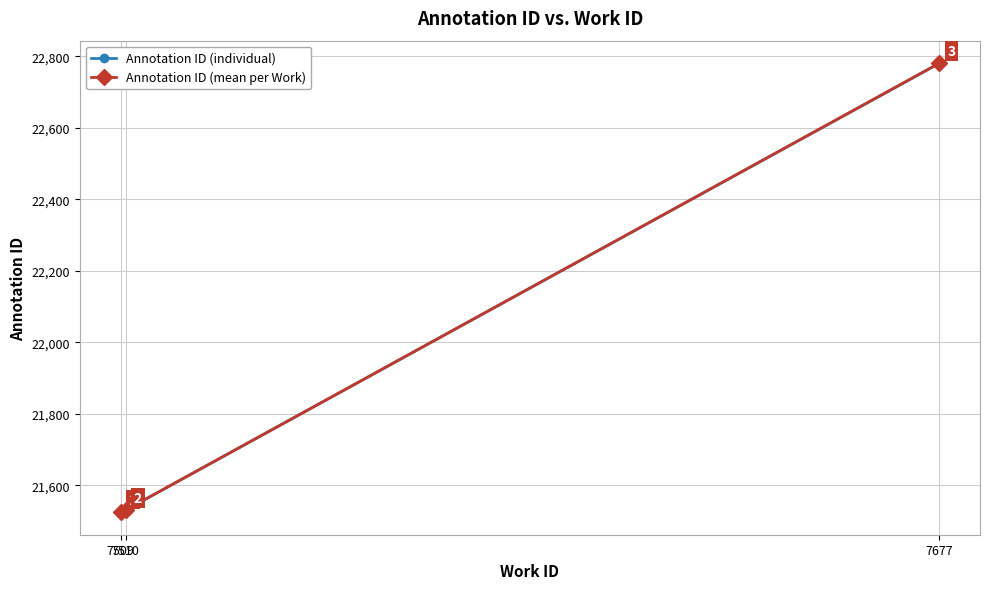

Which label corresponds to the largest value in the chart?

7677